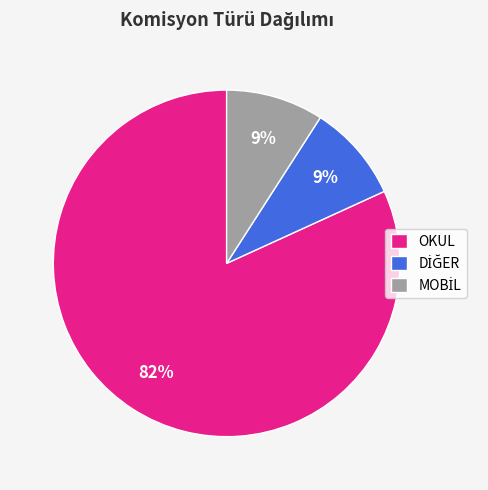

Which slice is the largest?

OKUL